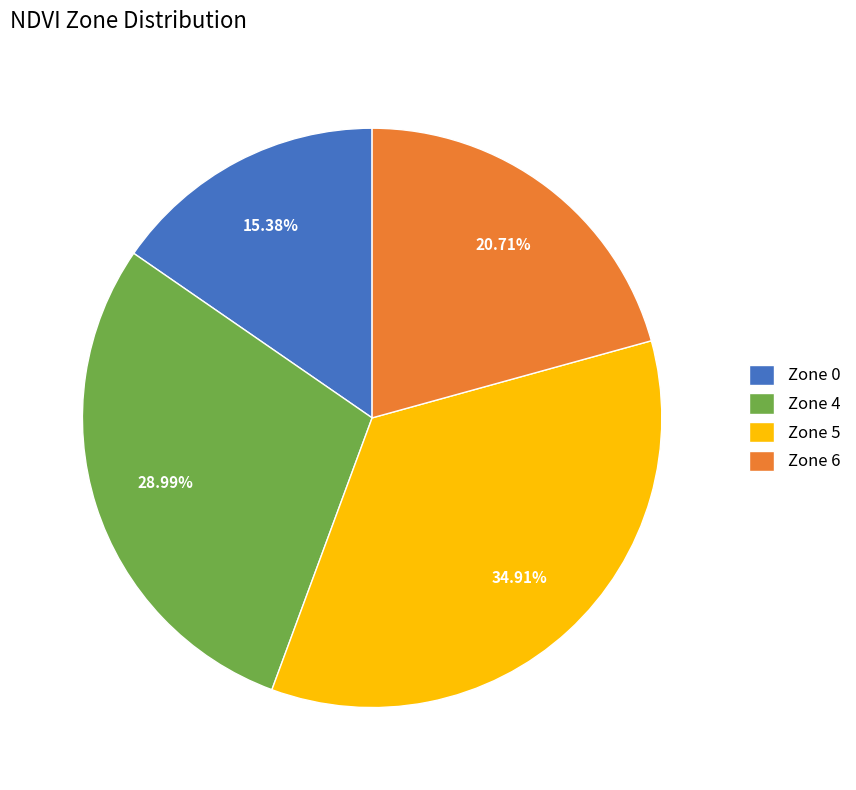

The Zone 4 slice represents 19% of the pie. True or false?

False